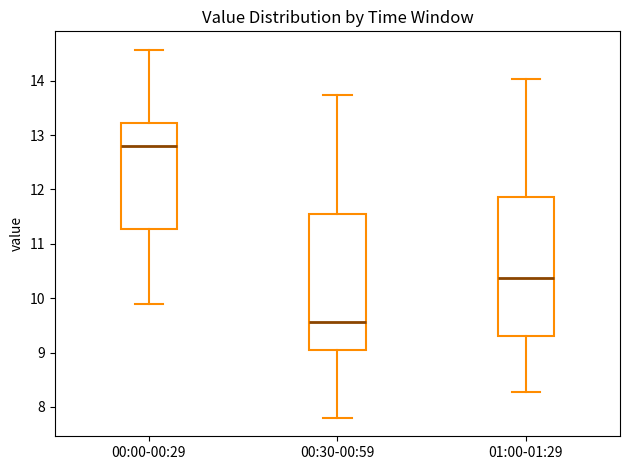

Reading left to right, transcribe this box plot: for each box, give where its median line is, the range the box spans, and where its two whiskers end, as read against the y-axis. The values are not printed on the chart, so give them approximately, as read against the axis.

00:00-00:29: median 12.8, box 11.3 to 13.2, whiskers 9.9 to 14.6
00:30-00:59: median 9.6, box 9.1 to 11.6, whiskers 7.8 to 13.7
01:00-01:29: median 10.4, box 9.3 to 11.9, whiskers 8.3 to 14.0